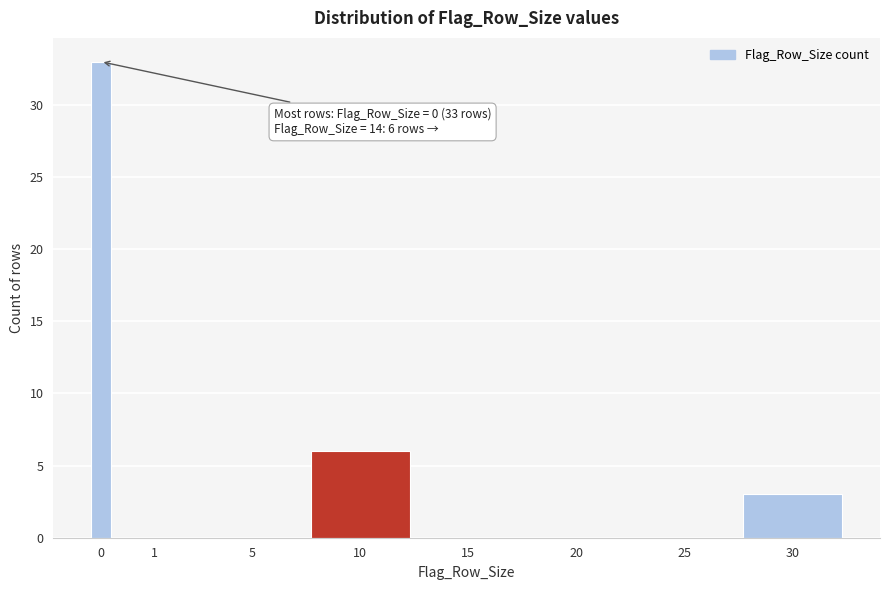

Reading left to right, extract all data points from this chart.

0=33	1=0	5=0	10=6	15=0	20=0	25=0	30=3